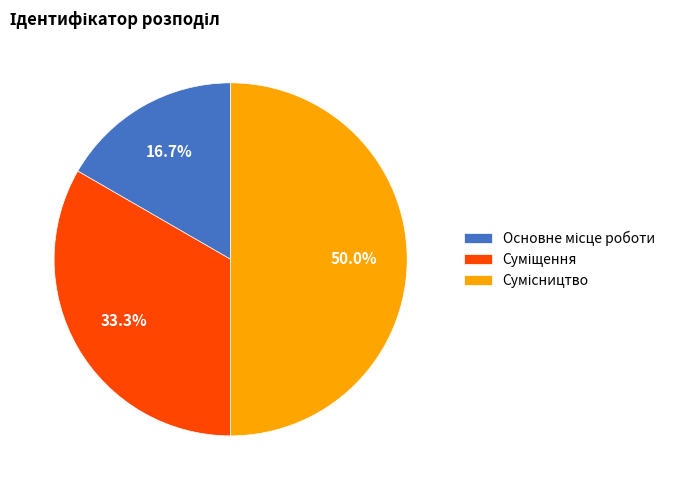

How many segments does this pie chart have?

3